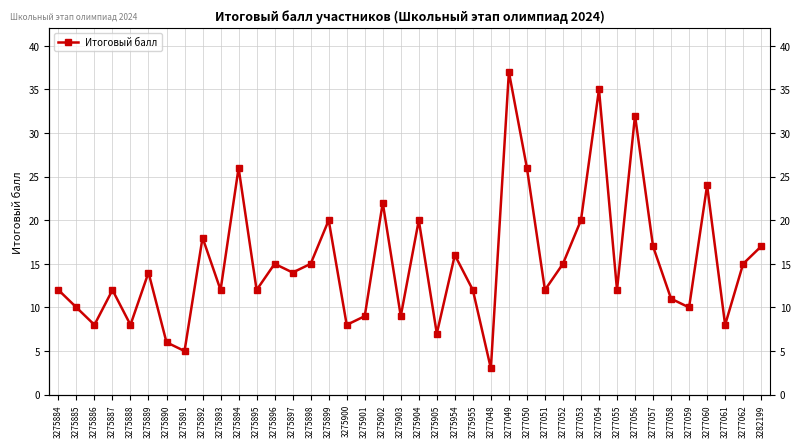

How many data points are less than 14?

20